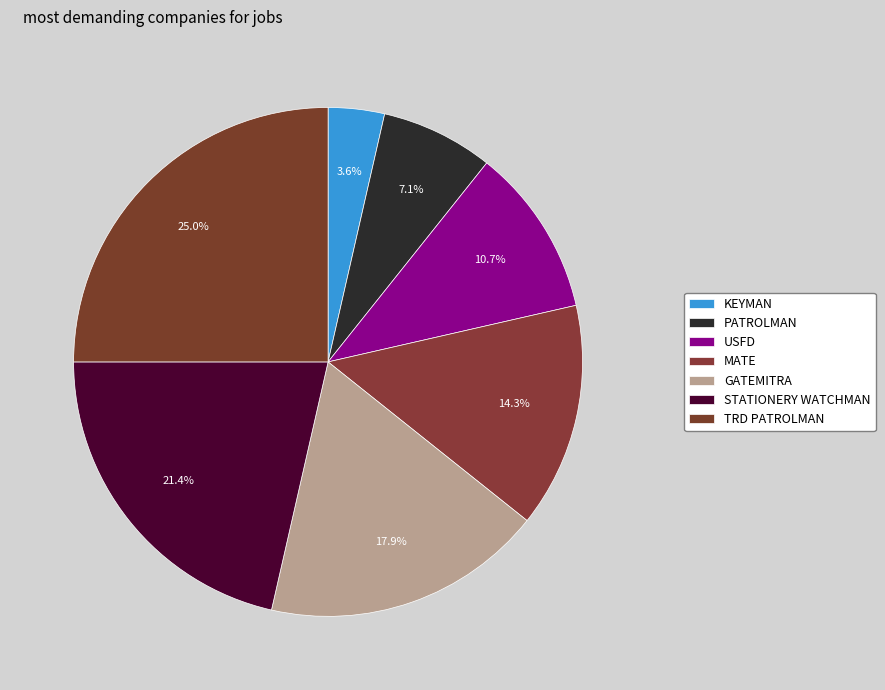

Count the number of slices in the pie.

7